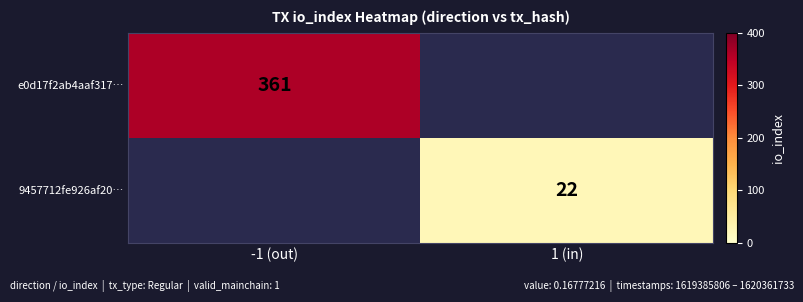

True or false: e0d17f2ab4aaf317… has a value of 567 at -1 (out).

False